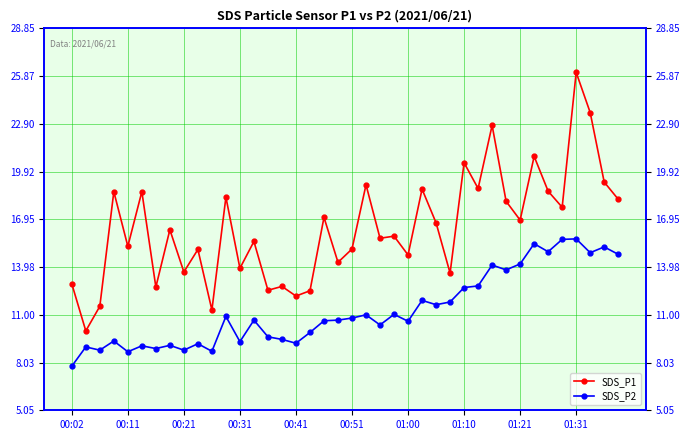

In SDS_P1, how many points are lower than both neighbors (excluding endpoints)?

15